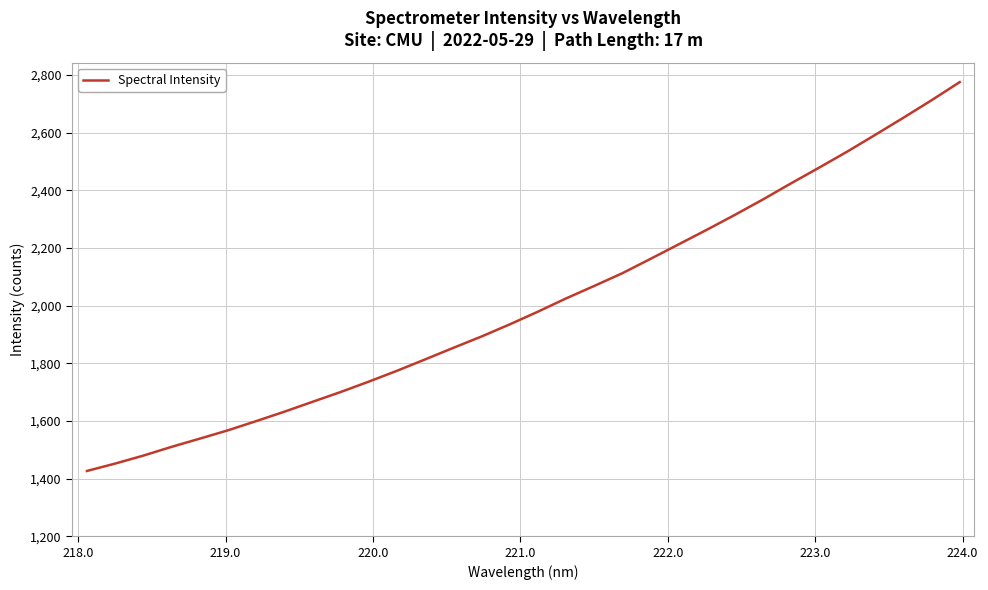

What is the maximum value shown in the chart?

2775.3